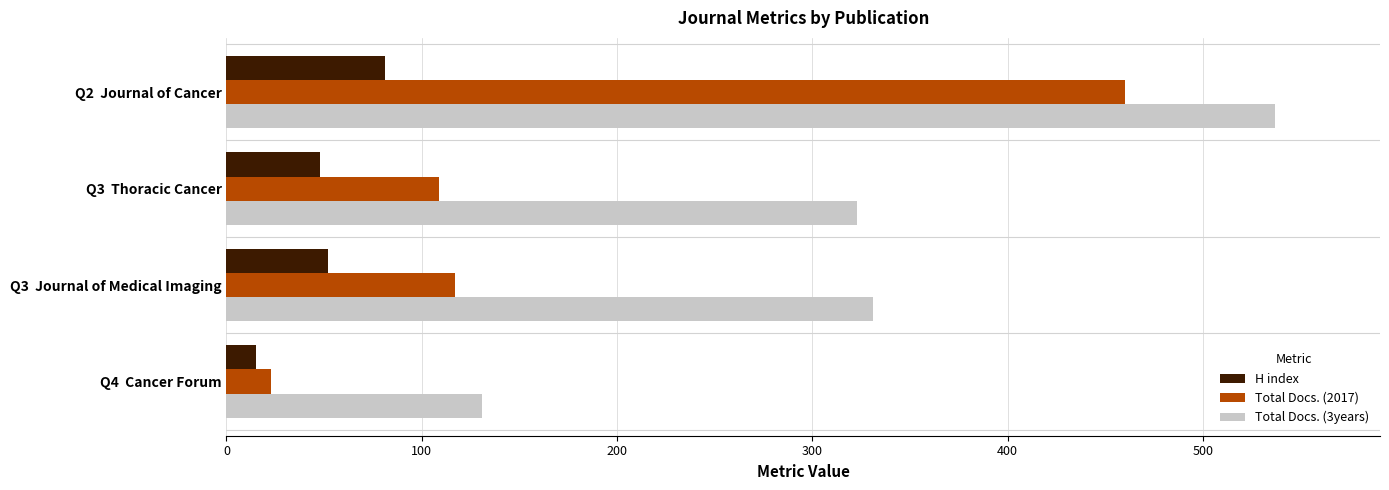

The value of Total Docs. (3years) at Q4  Cancer Forum is 131. True or false?

True